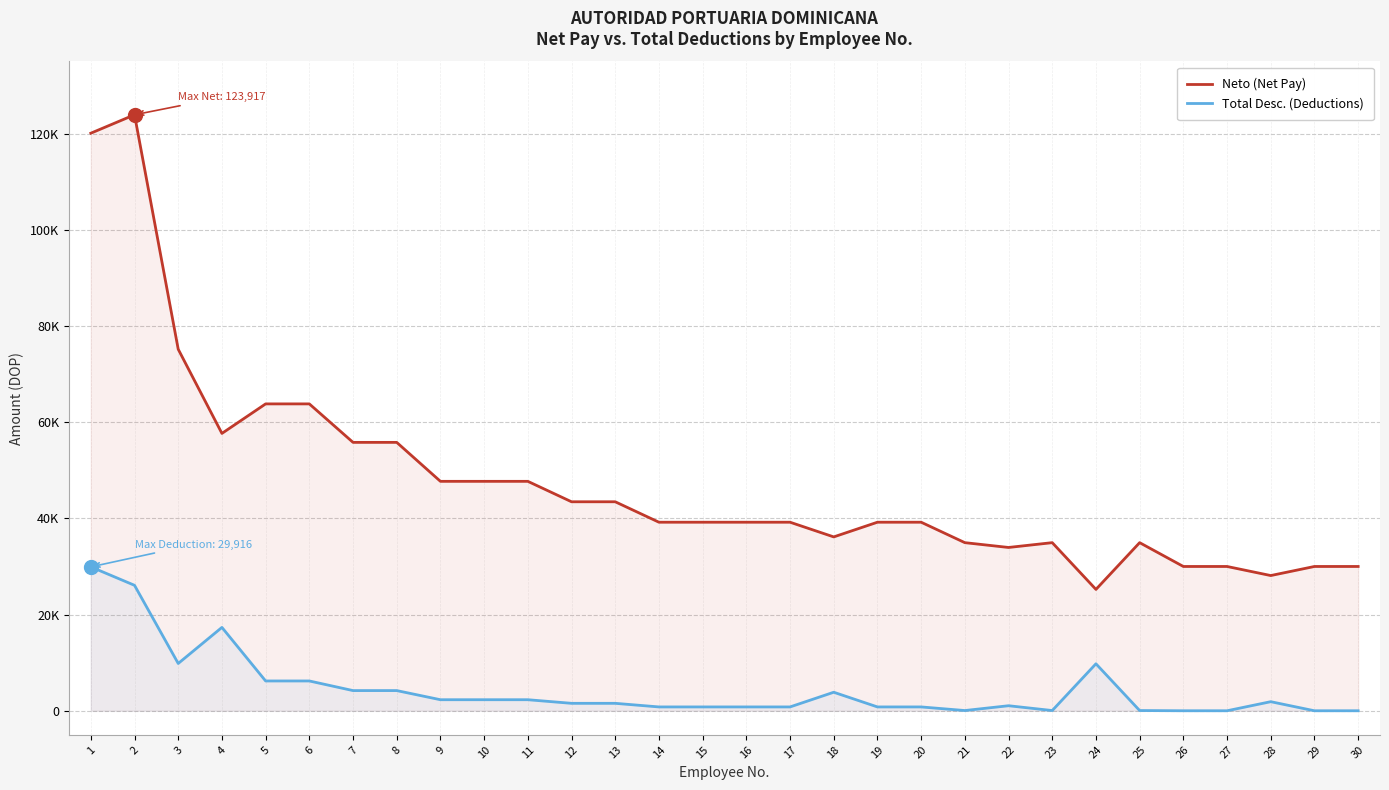

Count the number of categories in the chart.

30